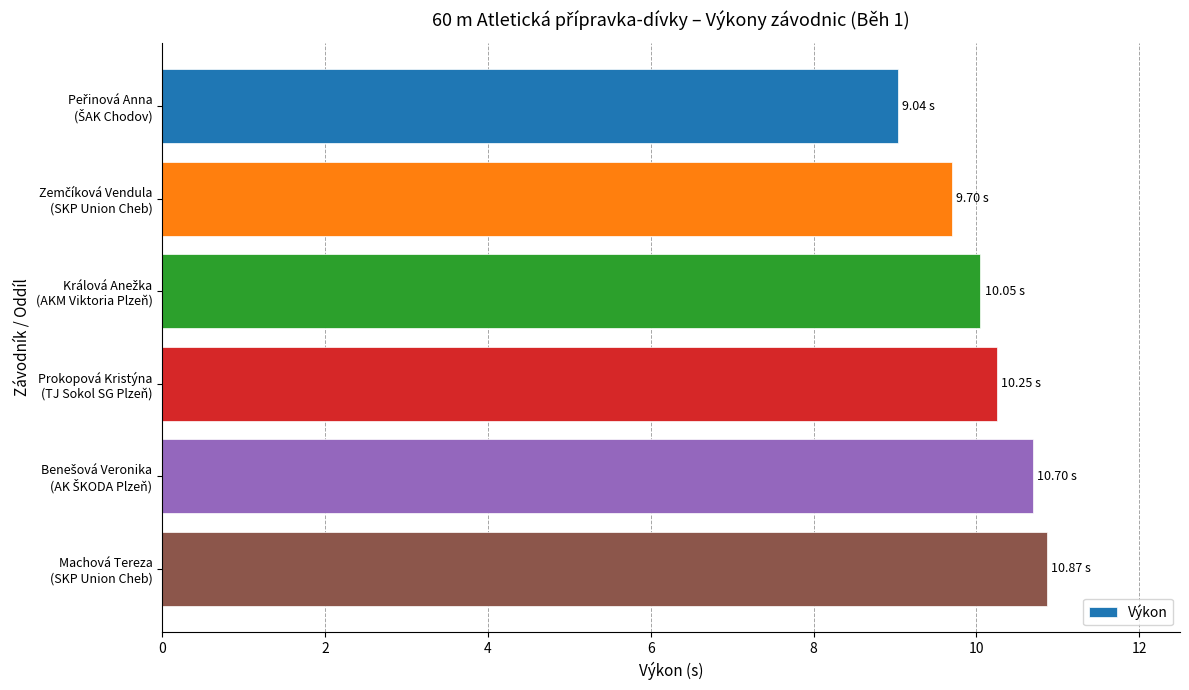

What is the difference between the maximum and minimum values?

1.8